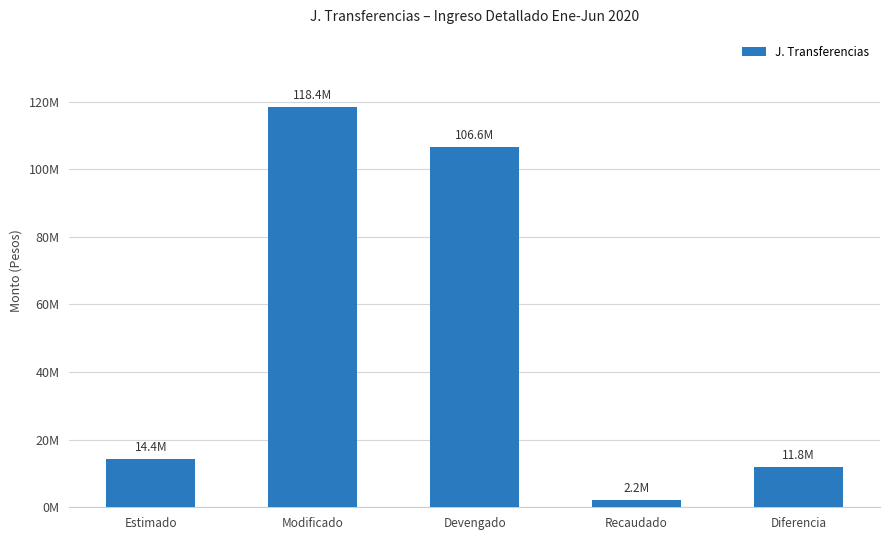

What is the label of the 1st bar from the left?

Estimado